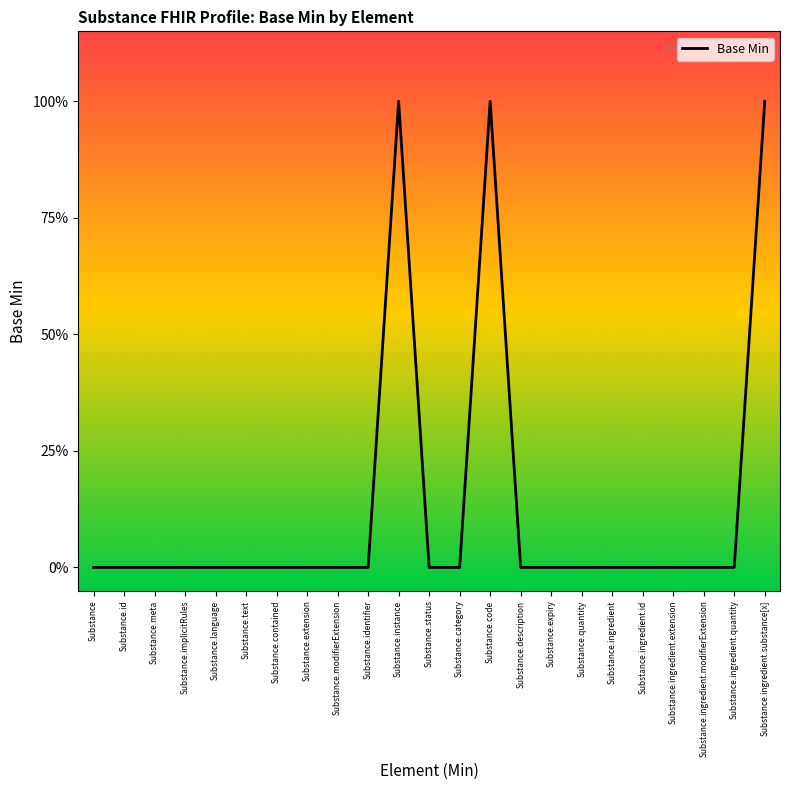

Which label corresponds to the largest value in the chart?

Substance.instance